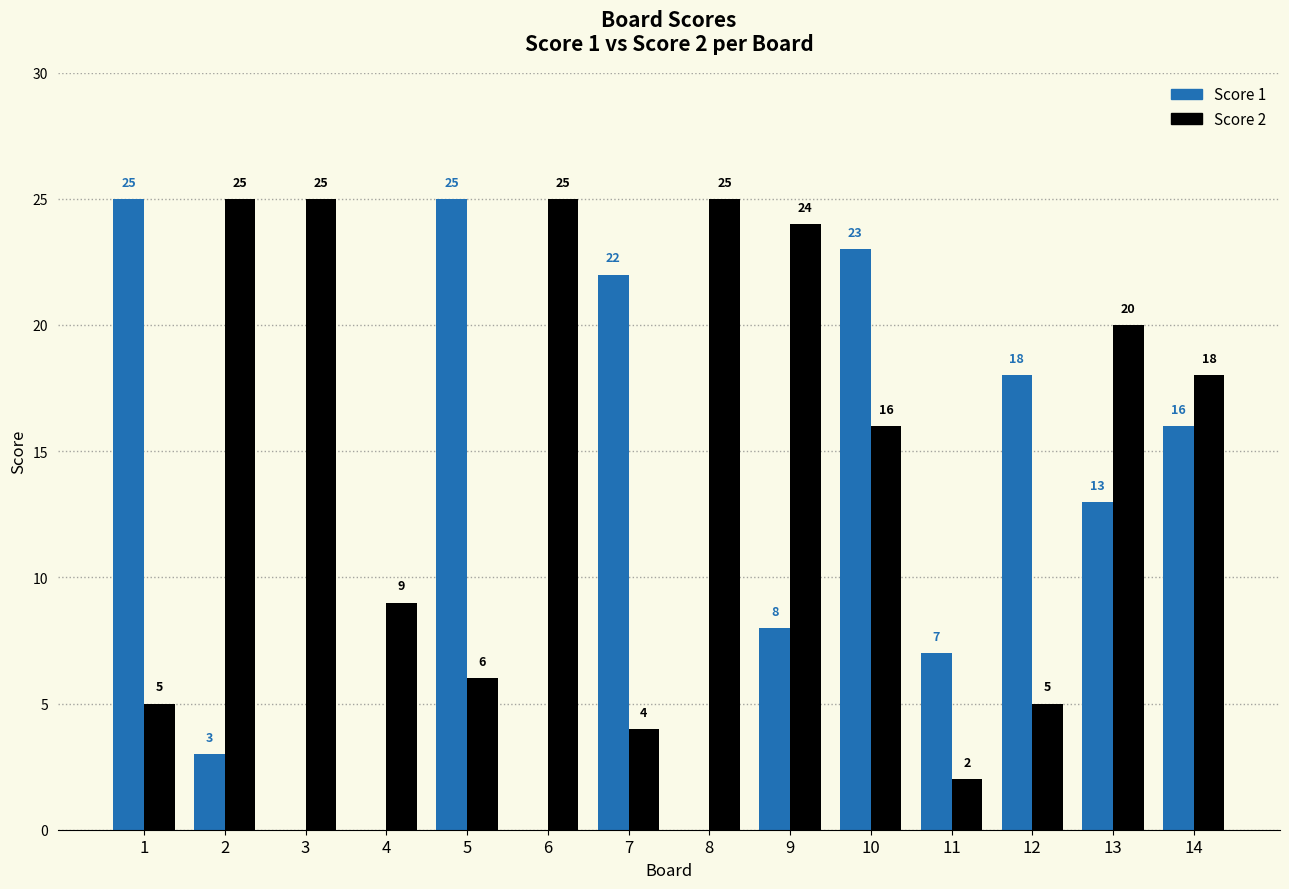

Reading left to right, what are all the values shown in this chart?

Score 1: 1=25	2=3	3=0	4=0	5=25	6=0	7=22	8=0	9=8	10=23	11=7	12=18	13=13	14=16
Score 2: 1=5	2=25	3=25	4=9	5=6	6=25	7=4	8=25	9=24	10=16	11=2	12=5	13=20	14=18